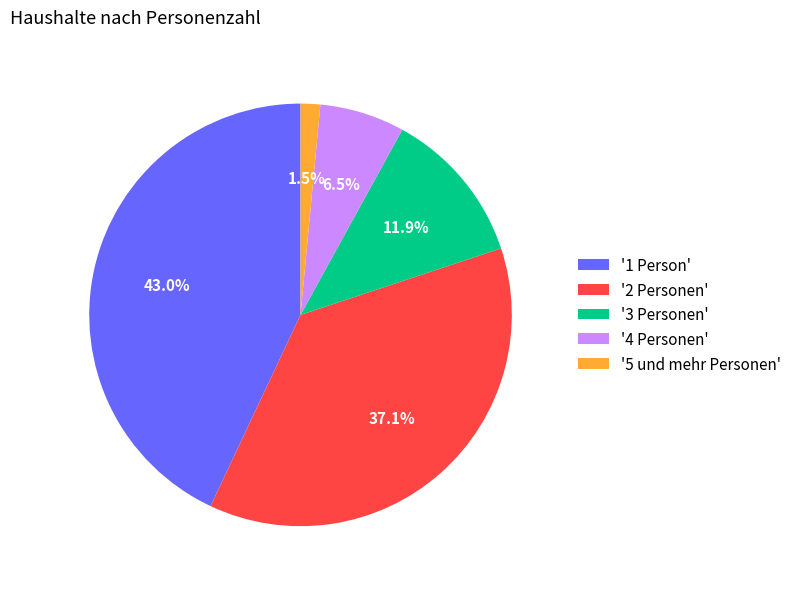

Rank the categories by value from lowest to highest.

'5 und mehr Personen', '4 Personen', '3 Personen', '2 Personen', '1 Person'